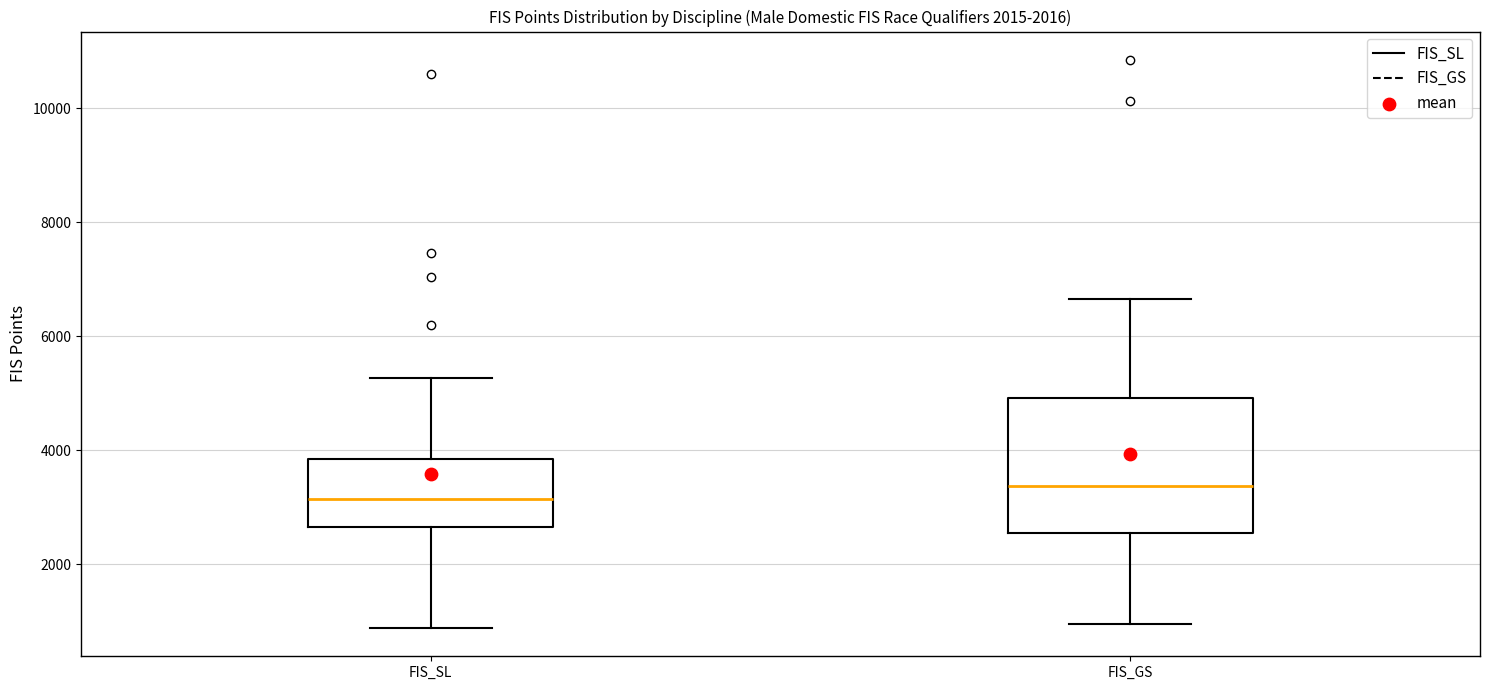

Reading left to right, transcribe this box plot: for each box, give where its median line is, the range the box spans, and where its two whiskers end, as read against the y-axis. The values are not printed on the chart, so give them approximately, as read against the axis.

FIS_SL: median 3200, box 2600 to 3800, whiskers 800 to 5200
FIS_GS: median 3400, box 2600 to 5000, whiskers 1000 to 6600